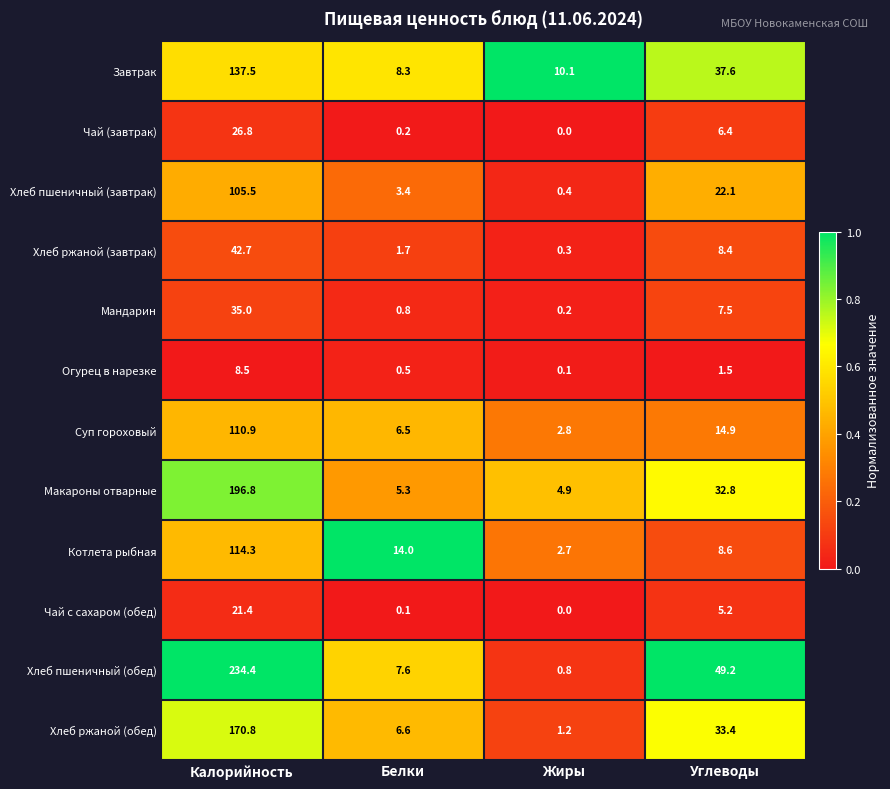

At which category is the sum across all series the highest?

Калорийность